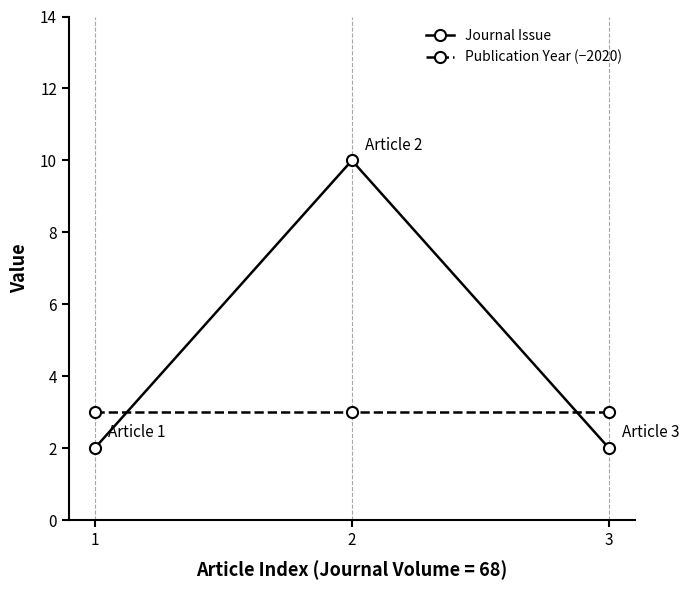

Reading right to left, what are all the values shown in this chart?

Journal Issue: 2	10	2
Publication Year (−2020): 3	3	3